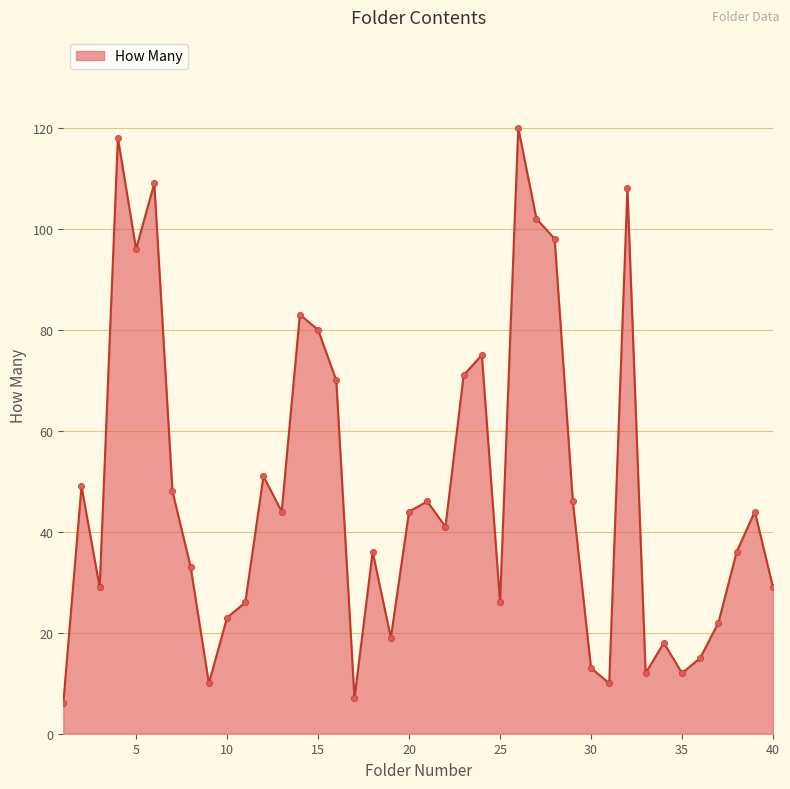

What is the difference between the maximum and minimum values?

114